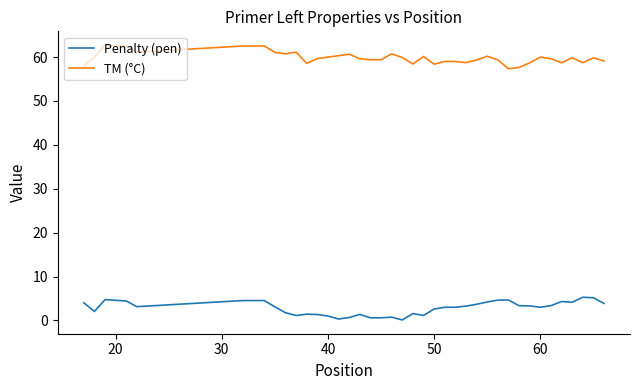

List the series in order of their peak value, lowest first.

Penalty (pen), TM (°C)